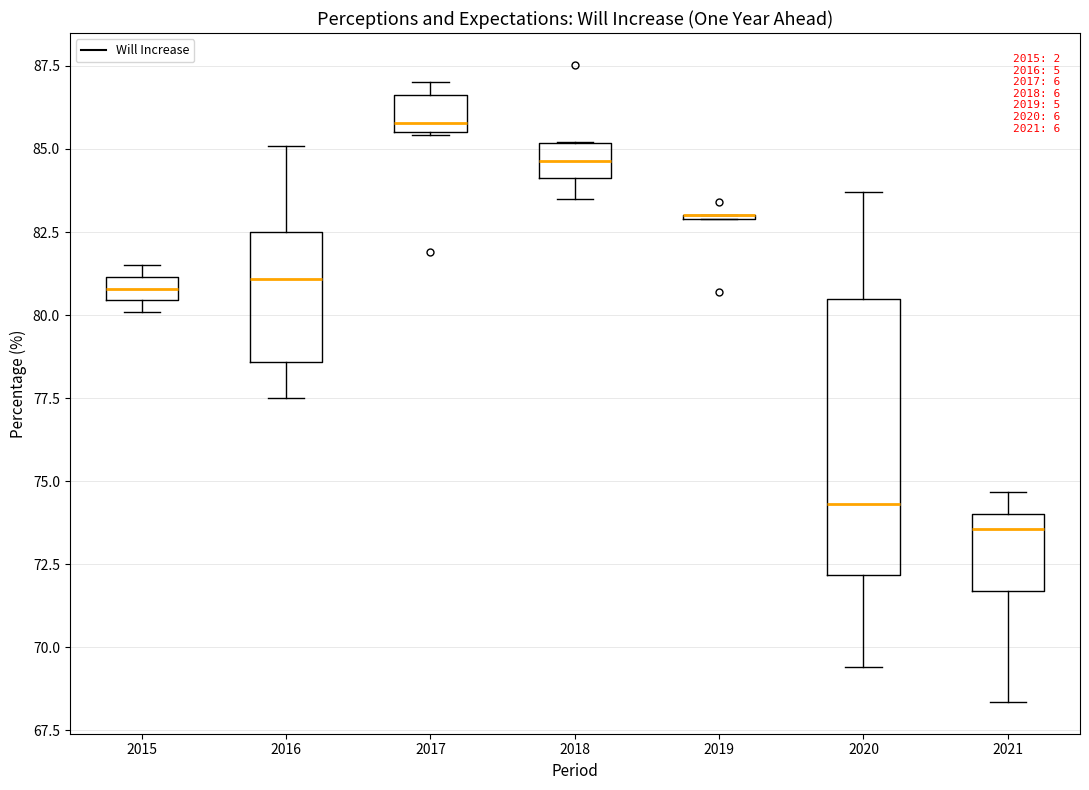

Which box is the tallest, from its lower edge to its upper edge?

2020